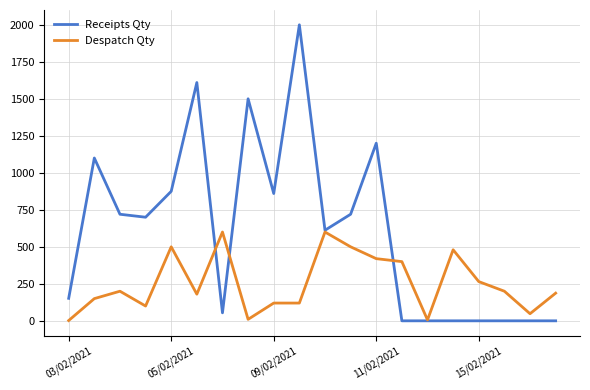

Which series has the largest range (max minus min)?

Receipts Qty